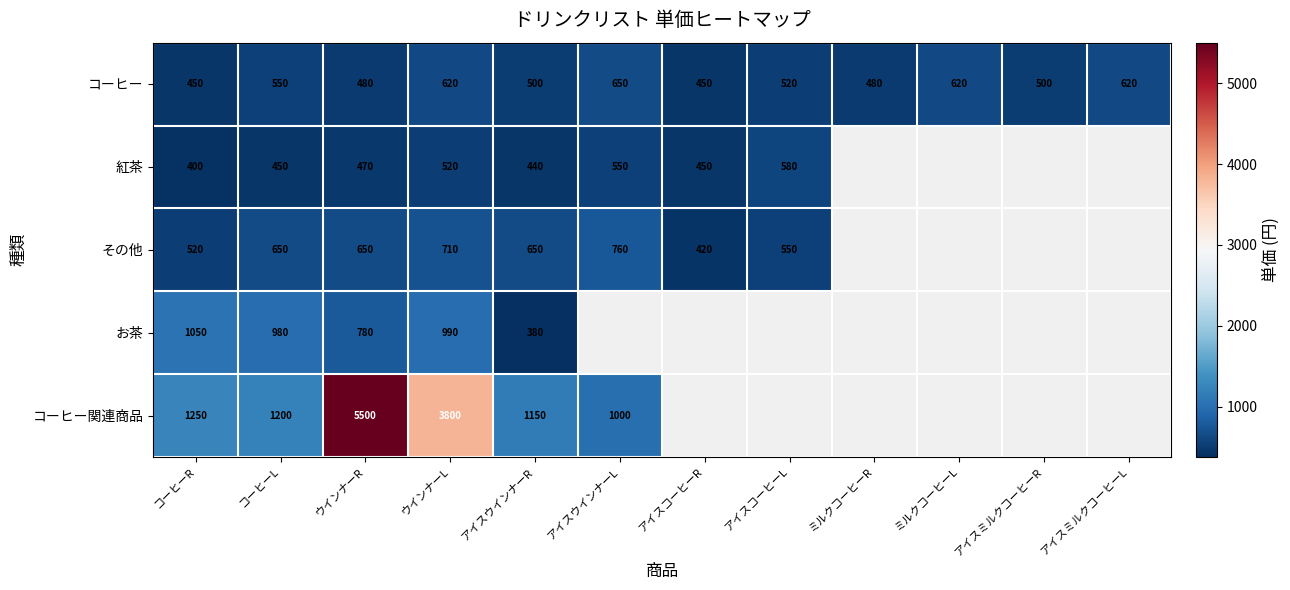

What is the sum of all コーヒー values?

6440